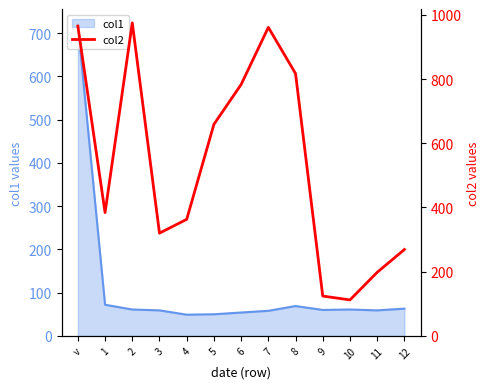

What is the change in value from 2 to 4?

-612